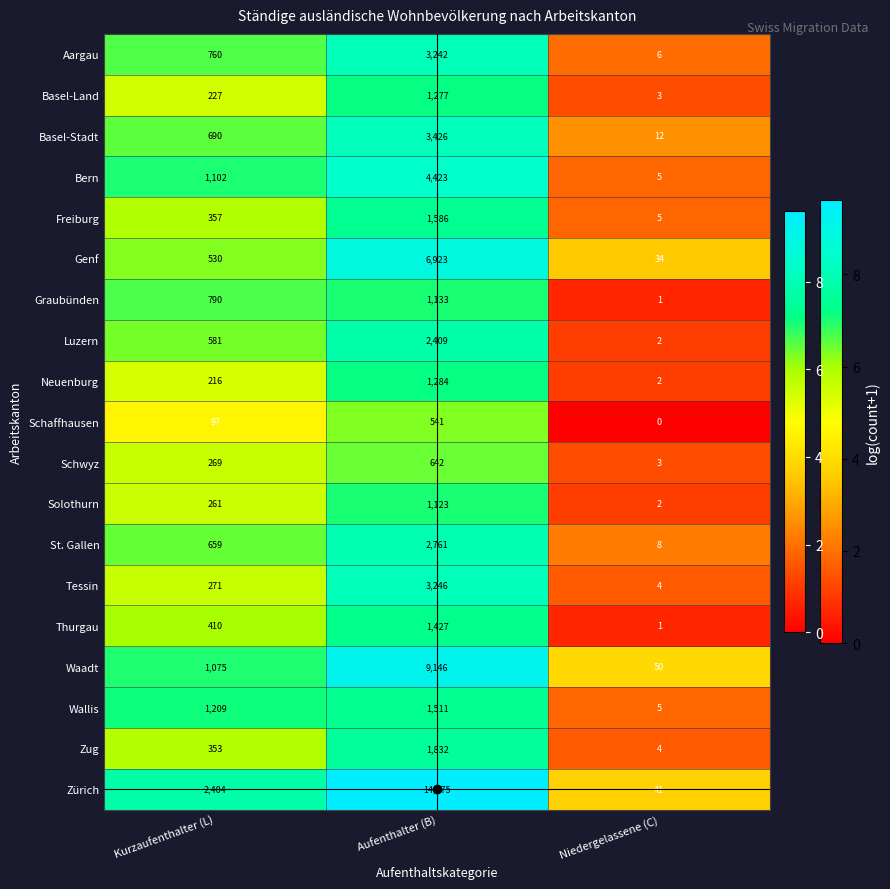

What is the difference between the maximum and minimum values in the Freiburg series?

1581